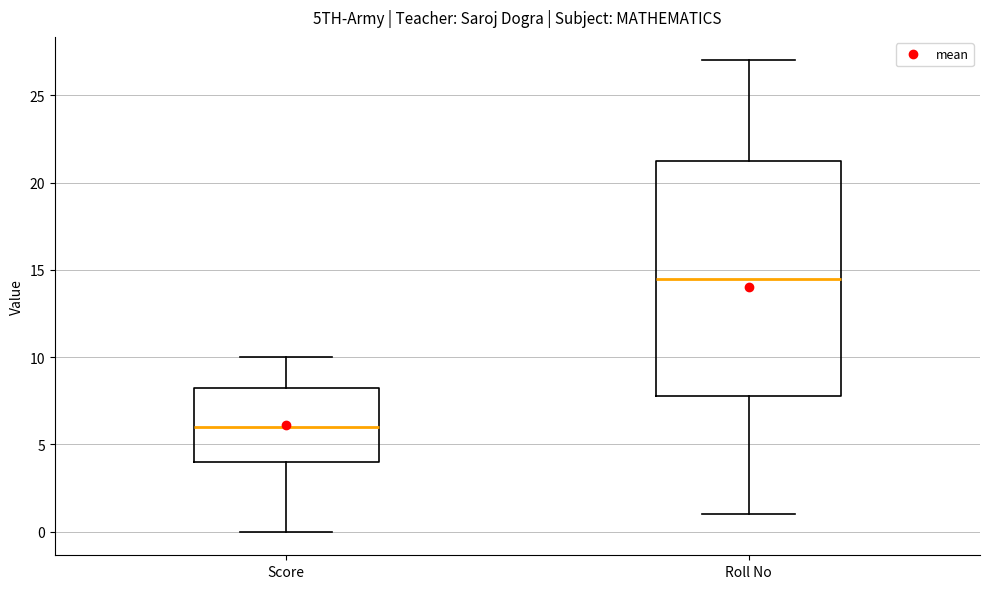

Reading left to right, read every box against the y-axis: the position of its median line, the range the box covers, and the ends of its whiskers. The values are not printed on the chart, so give them approximately, as read against the axis.

Score: median 6.0, box 4.0 to 8.5, whiskers 0.0 to 10.0
Roll No: median 14.5, box 8.0 to 21.5, whiskers 1.0 to 27.0